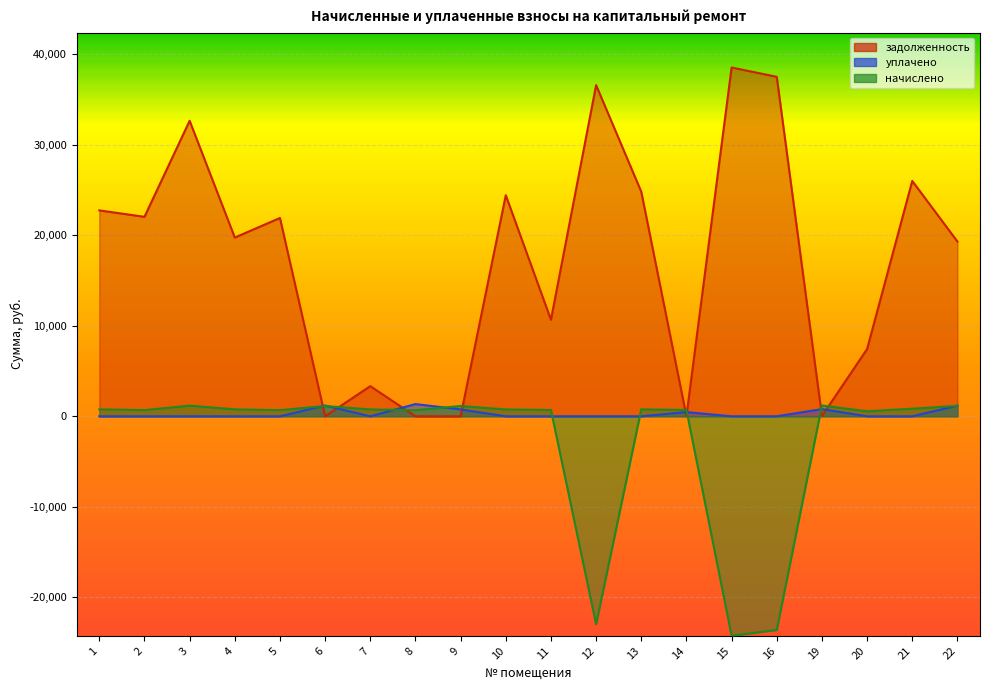

What is the greatest value displayed?

38556.6